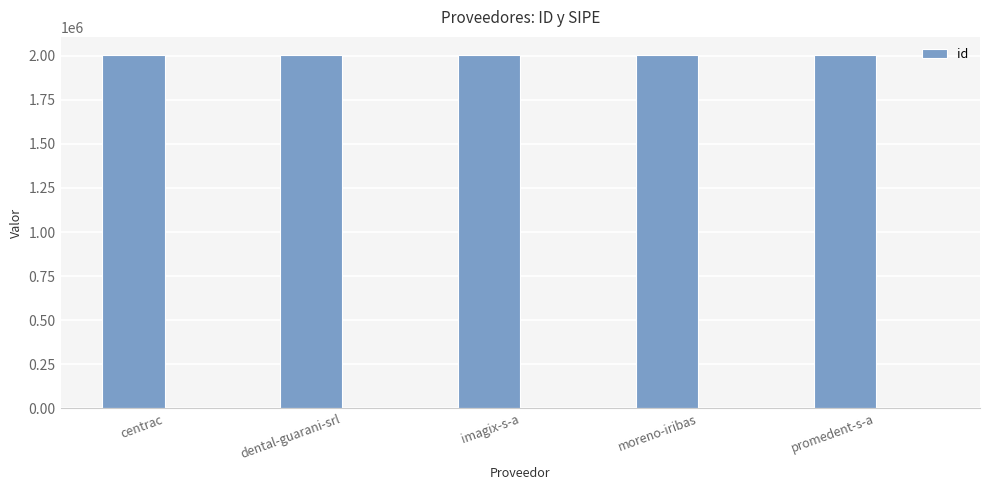

What is the difference between the values at promedent-s-a and imagix-s-a?

3